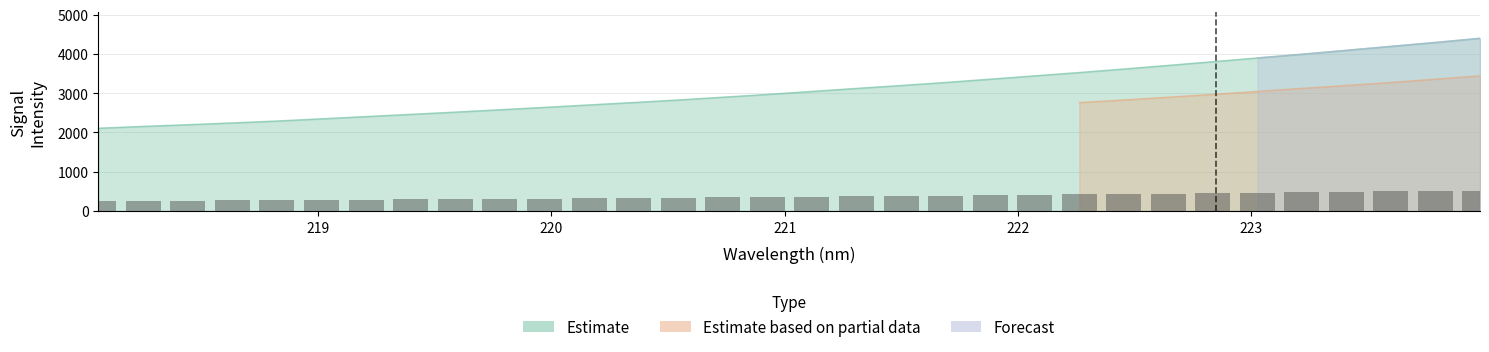

At which category is the sum across all series the highest?

31